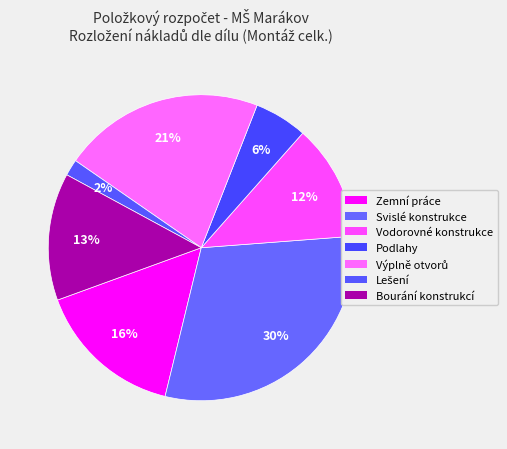

To the nearest percent, what is the difference between the largest and smallest slice percentages?

28%